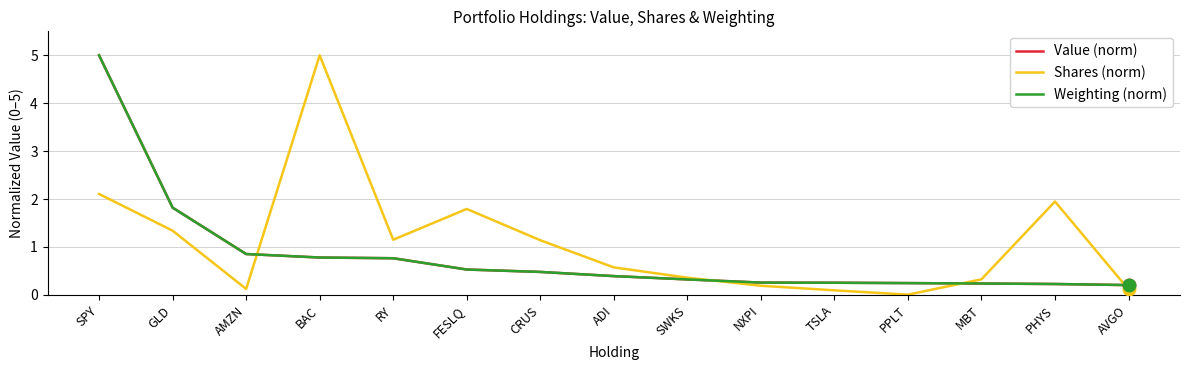

The value of Value (norm) at ADI is 0.2. True or false?

False